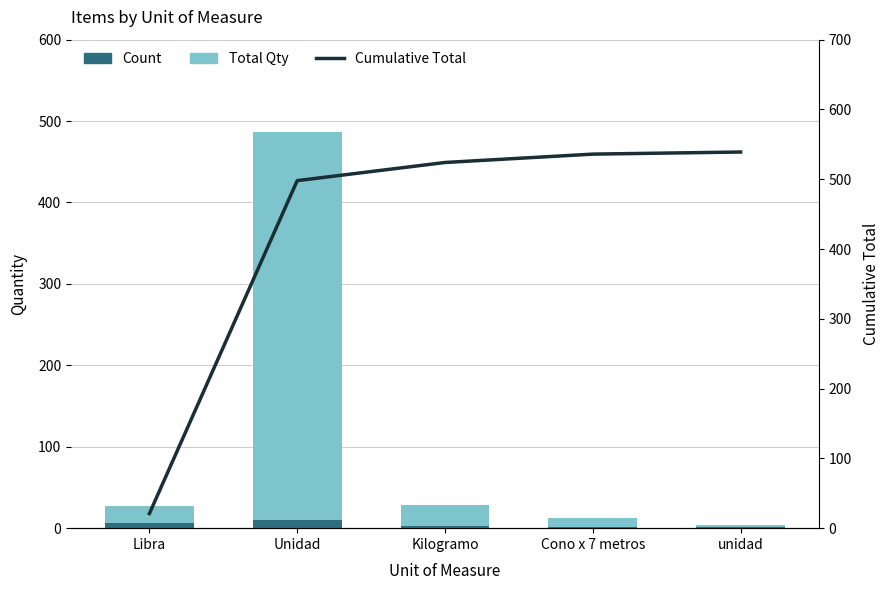

Reading left to right, transcribe all the data shown in this chart.

Count: 6	10	3	1	1
Total Qty: 21	477	26	12	3
Cumulative Total: 21	498	524	536	539